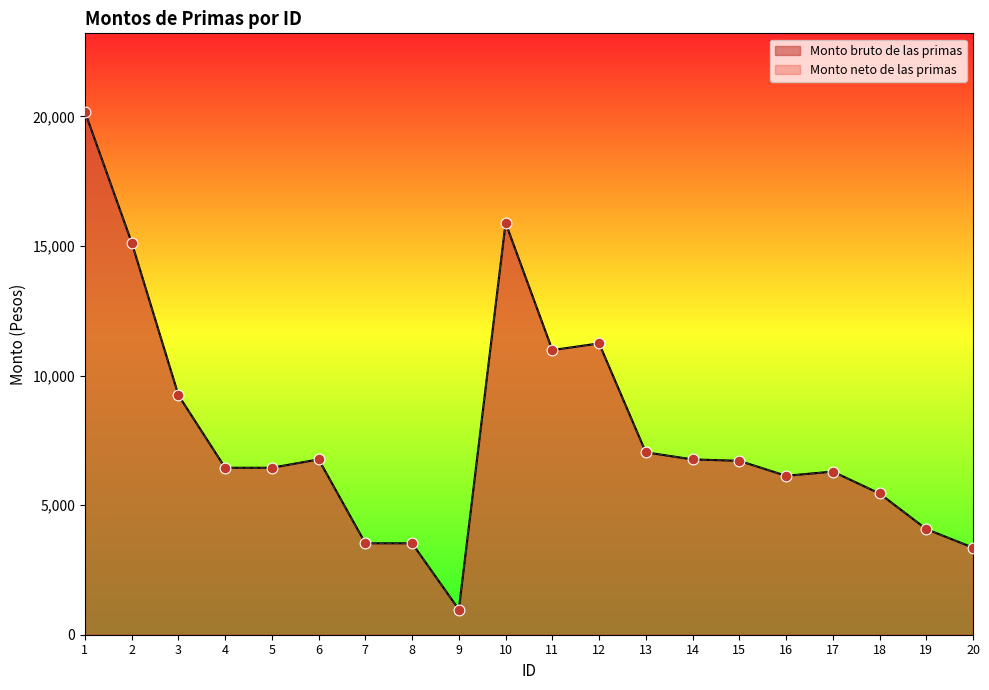

What are all the series names shown in the legend?

Monto bruto de las primas, Monto neto de las primas